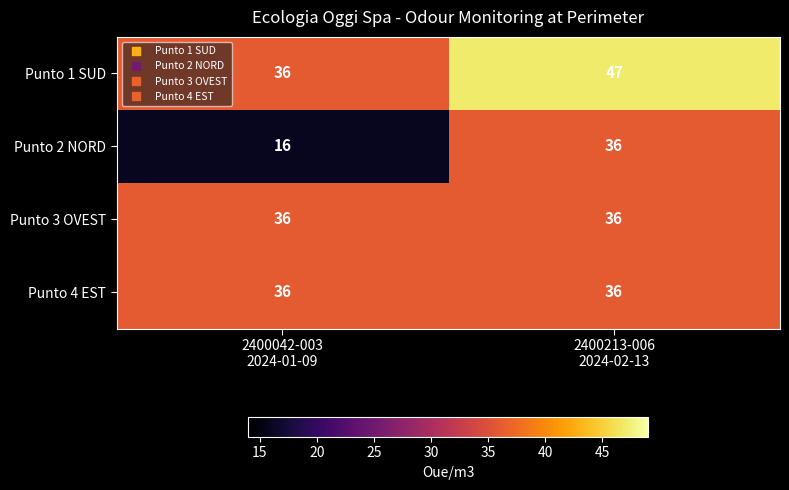

What is the smallest value displayed?

16